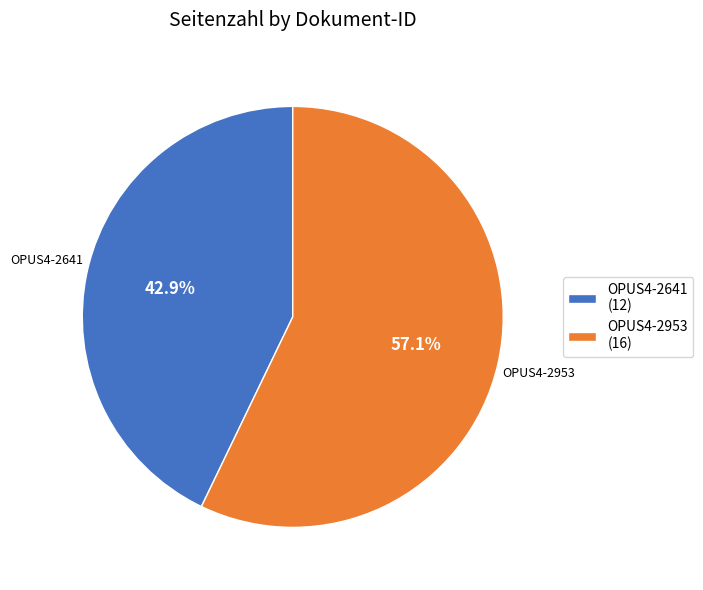

Rank the categories by value from lowest to highest.

OPUS4-2641, OPUS4-2953